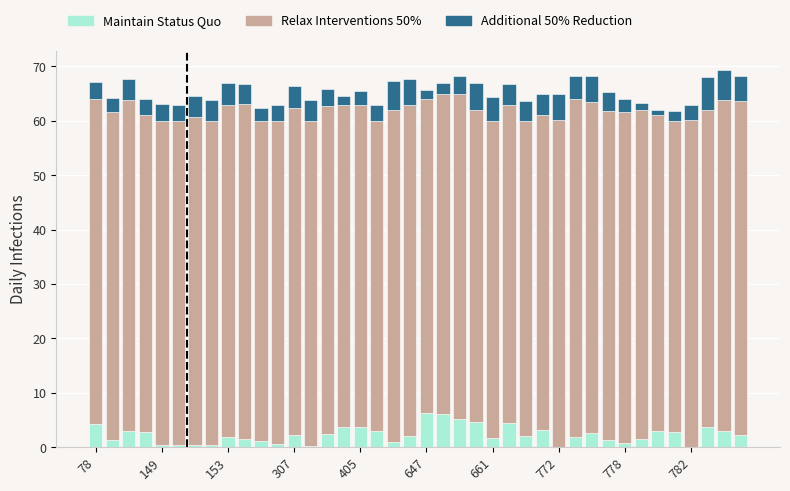

What is the sum of all Maintain Status Quo values?

92.7